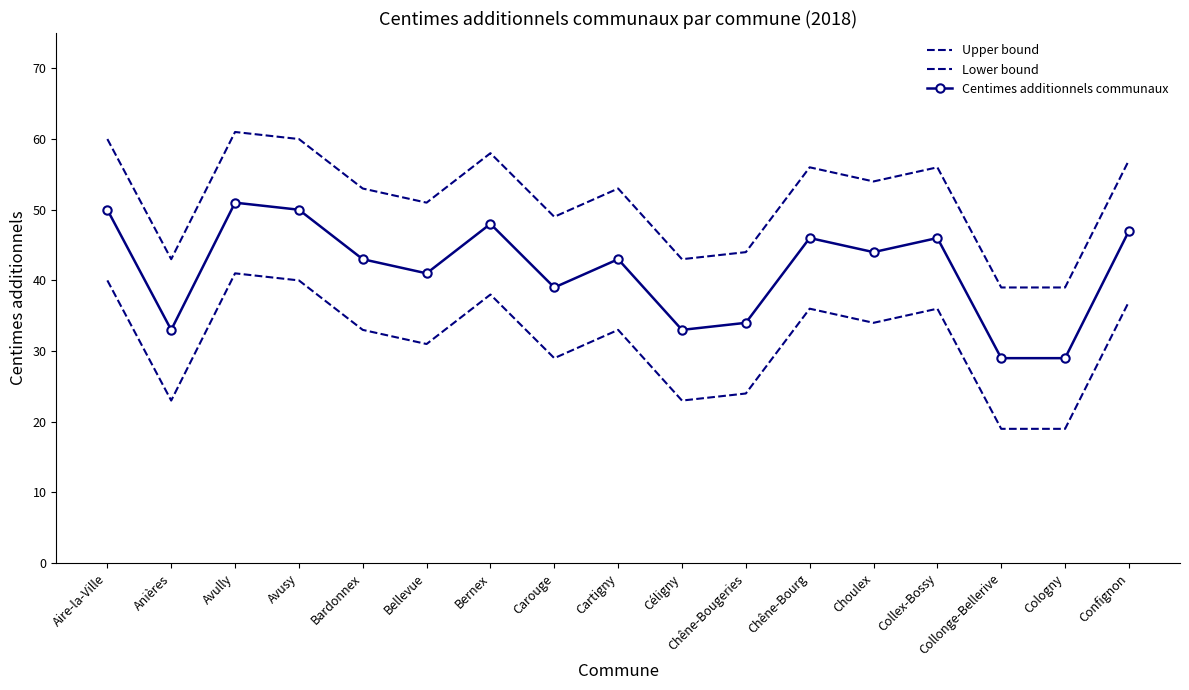

What is the minimum value for Centimes additionnels communaux?

29